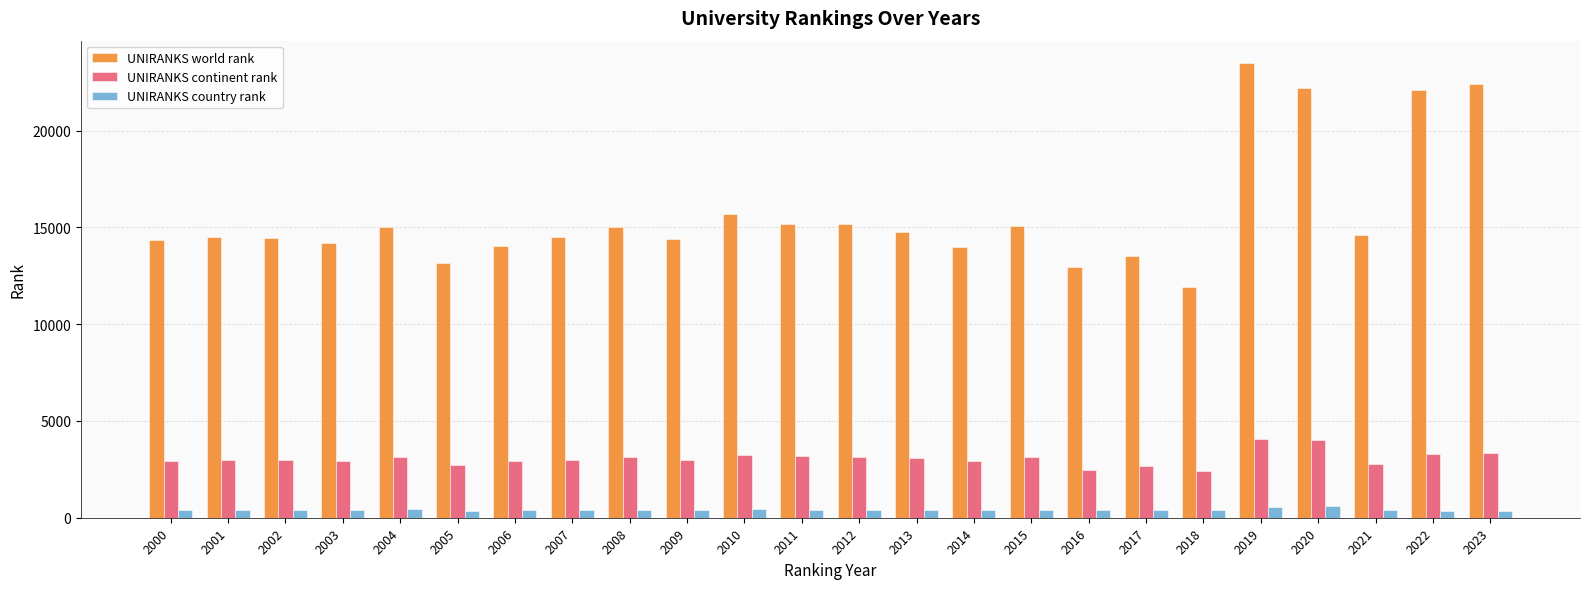

The UNIRANKS continent rank series shows 5029 at 2012. True or false?

False